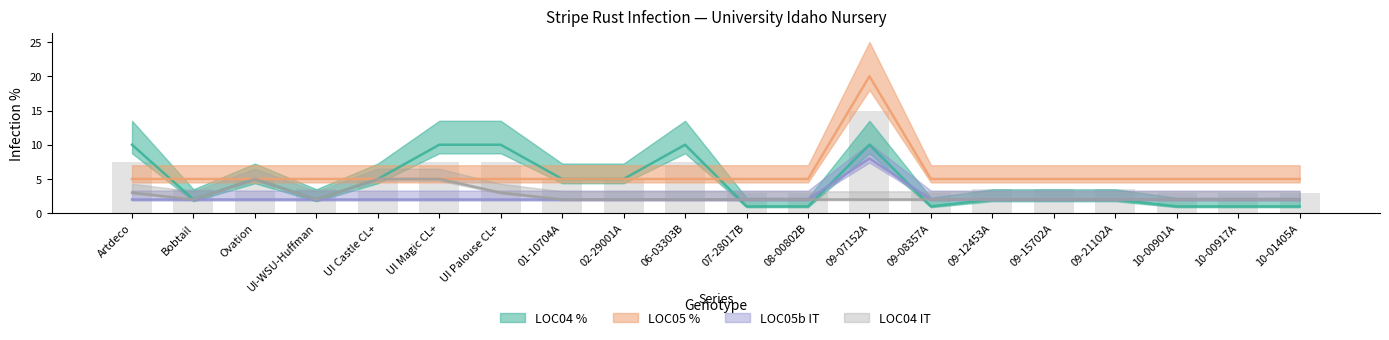

The LOC05 % series shows 2 at 09-15702A. True or false?

False